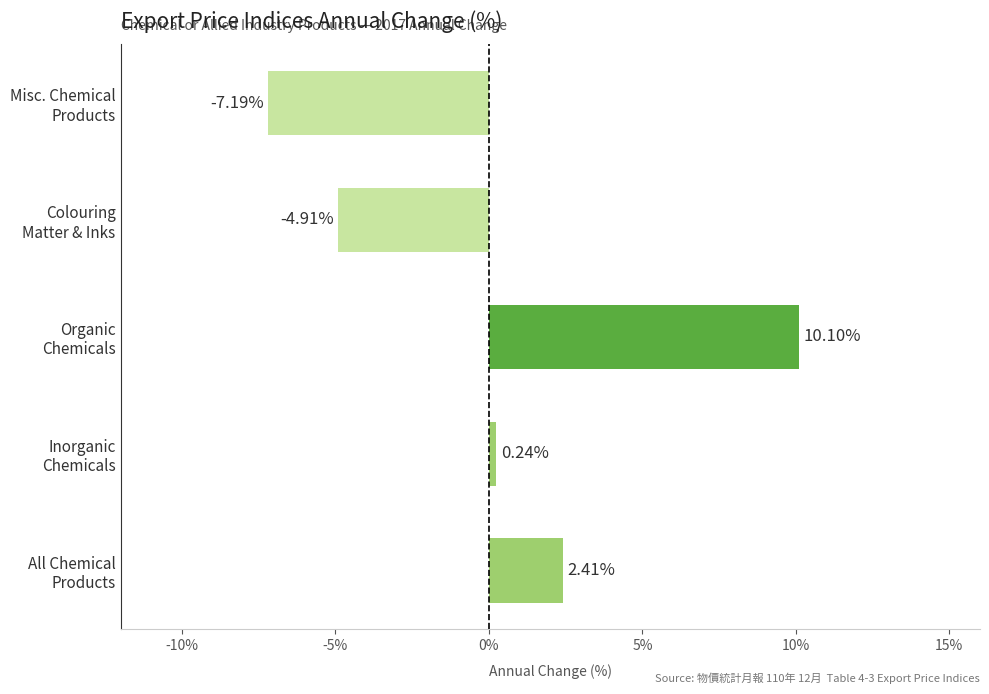

How many values are below 0?

2